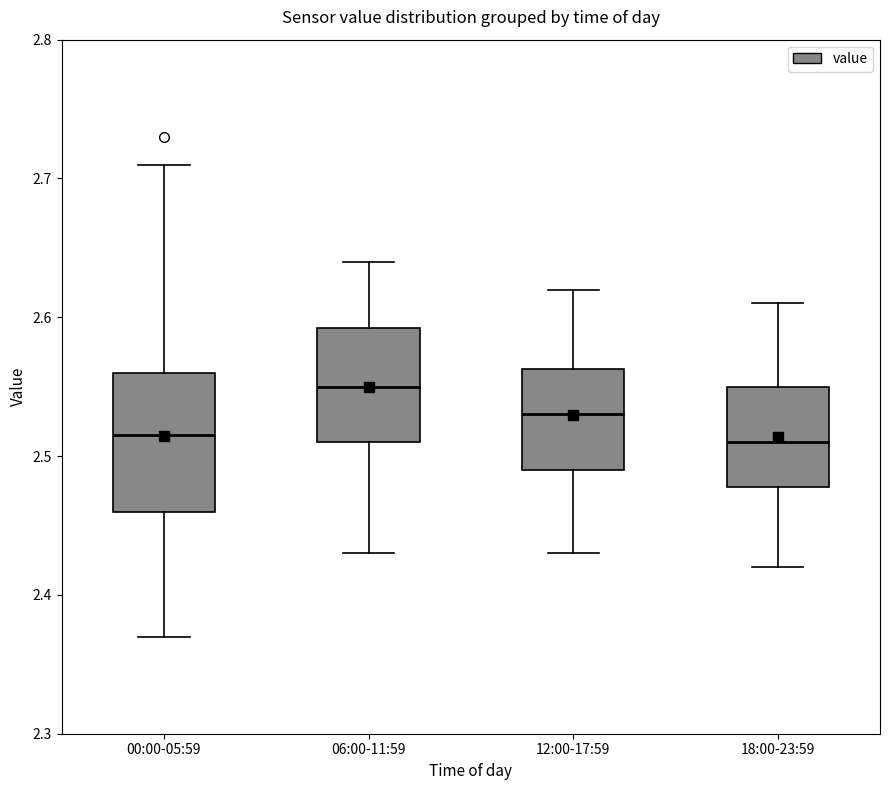

Reading left to right, read every box against the y-axis: the position of its median line, the range the box covers, and the ends of its whiskers. The values are not printed on the chart, so give them approximately, as read against the axis.

00:00-05:59: median 2.52, box 2.46 to 2.56, whiskers 2.37 to 2.71
06:00-11:59: median 2.55, box 2.51 to 2.59, whiskers 2.43 to 2.64
12:00-17:59: median 2.53, box 2.49 to 2.56, whiskers 2.43 to 2.62
18:00-23:59: median 2.51, box 2.48 to 2.55, whiskers 2.42 to 2.61